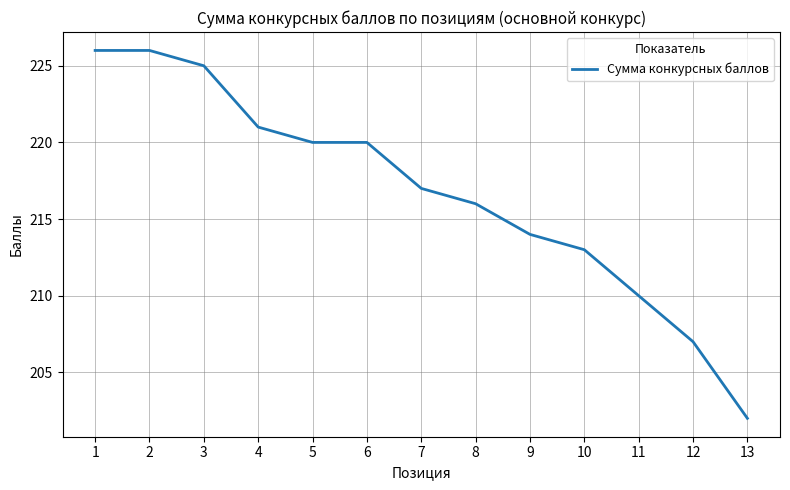

What is the ratio of the value at 10 to the value at 8?

1.0